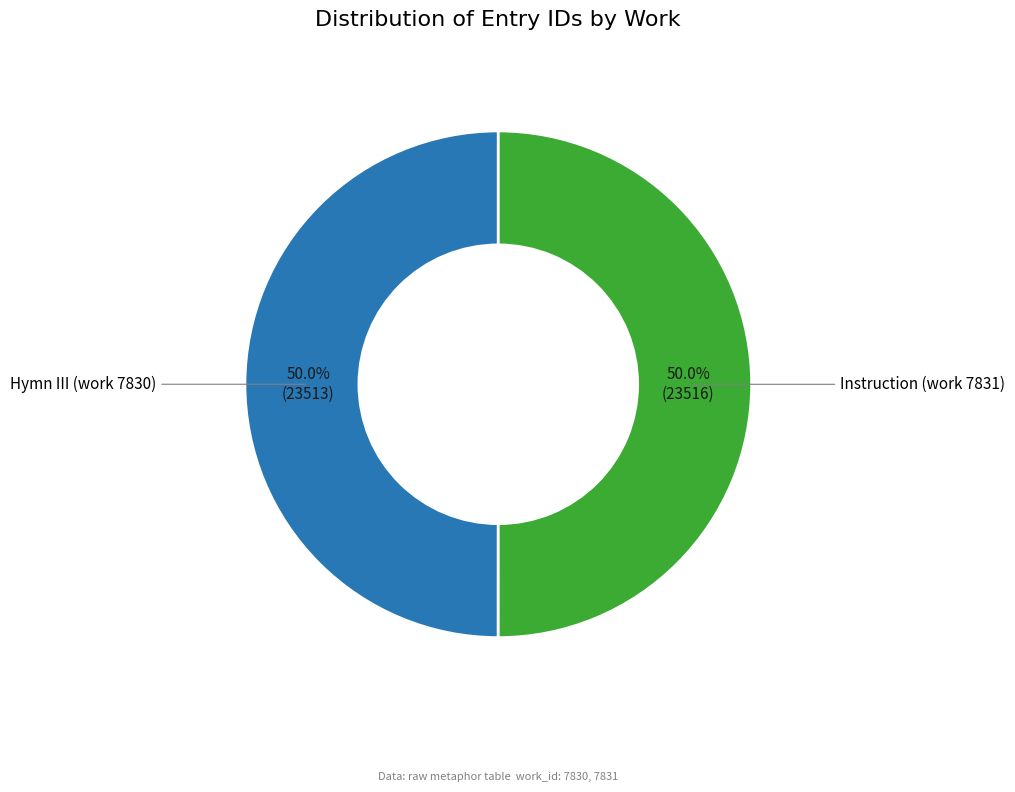

Count the number of slices in the pie.

2